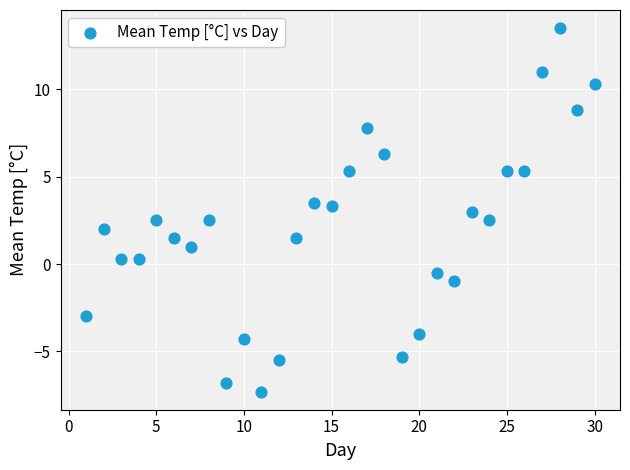

What is the range of Y values (max minus min)?

20.8